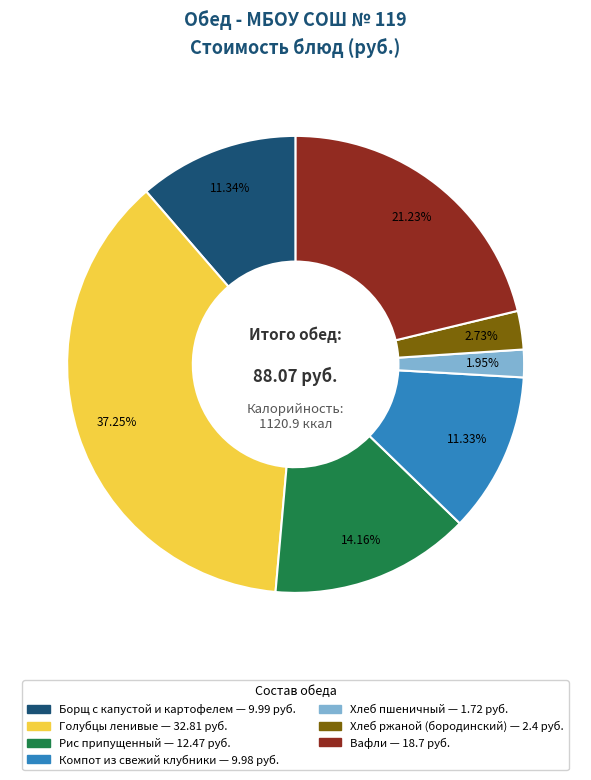

To the nearest percent, what portion does Хлеб ржаной (бородинский) represent?

3%